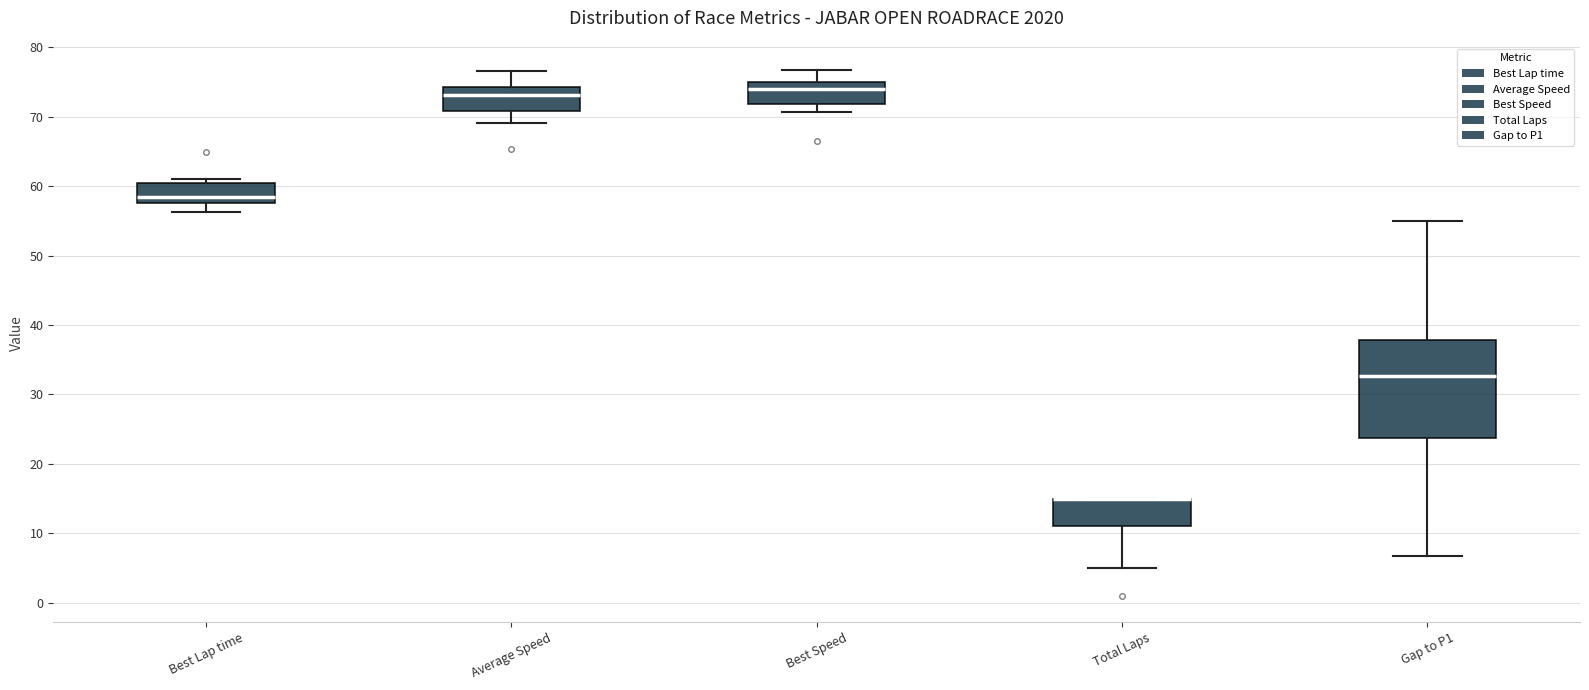

Which box is the tallest, from its lower edge to its upper edge?

Gap to P1